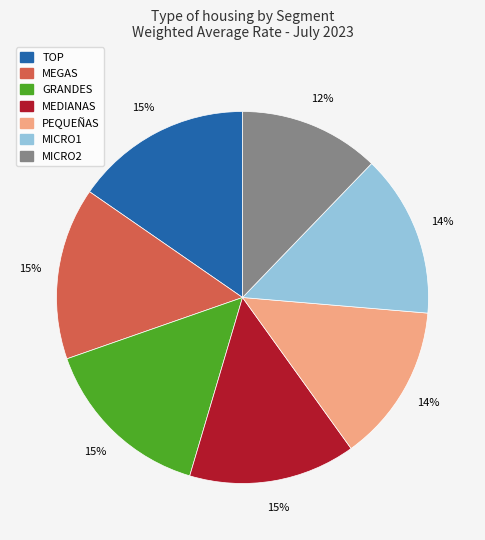

Is there a majority slice in this chart?

No